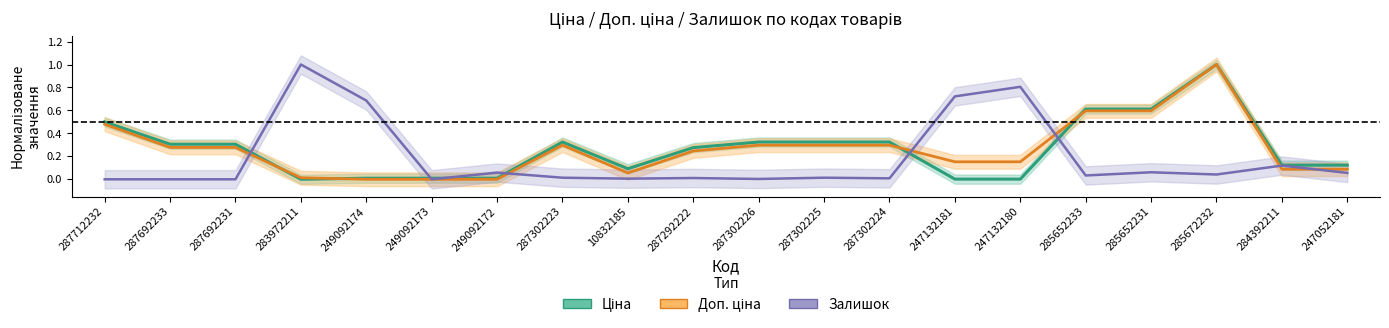

How many times do Залишок and Доп. ціна cross each other?

6